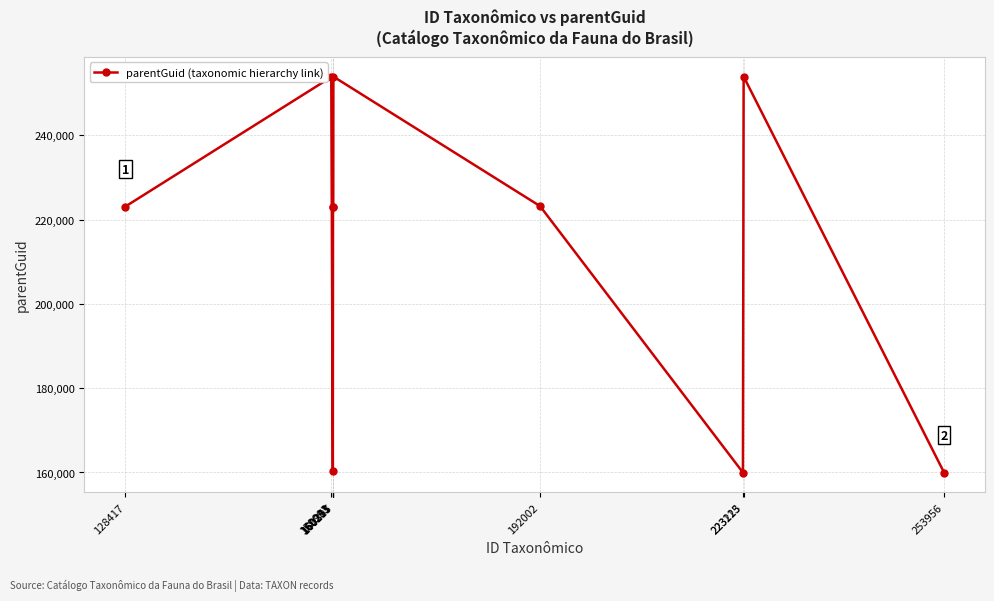

The value at 192002 is 223223. True or false?

True